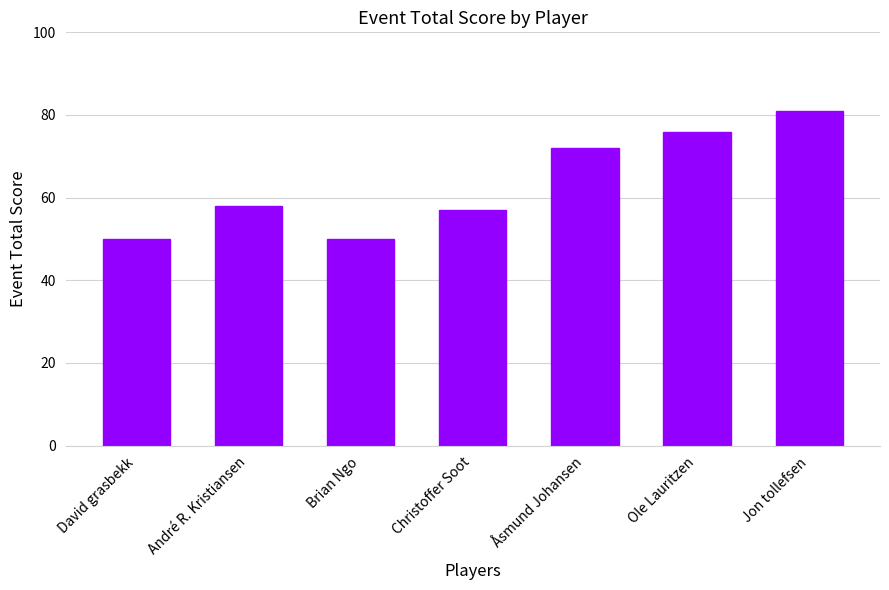

Reading left to right, list all the values displayed in this chart.

50	58	50	57	72	76	81